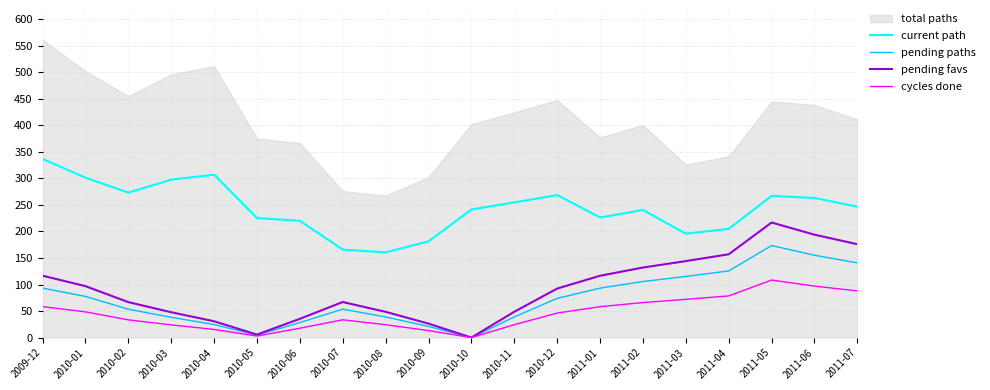

The value of pending favs at 2010-06 is 23.3. True or false?

False